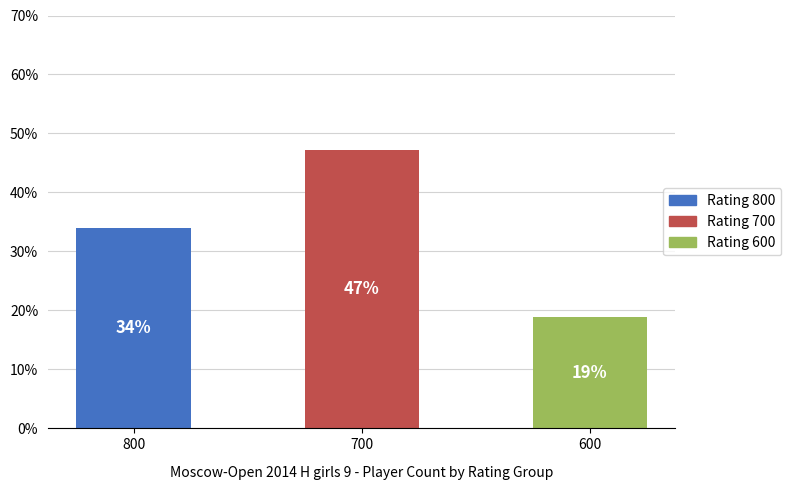

Where is the data nearest to the value 33?

800